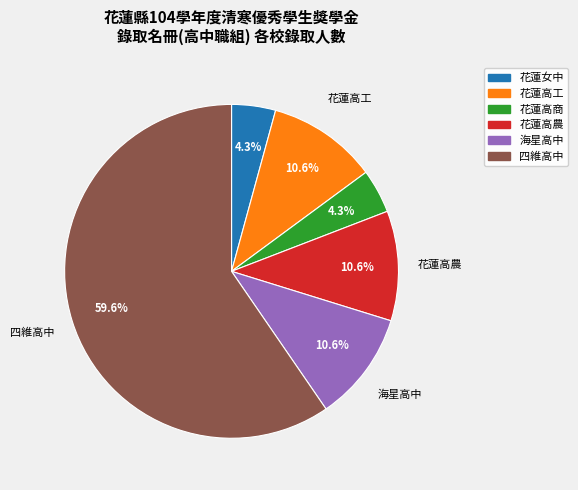

Is there any slice that represents more than half of the pie?

Yes